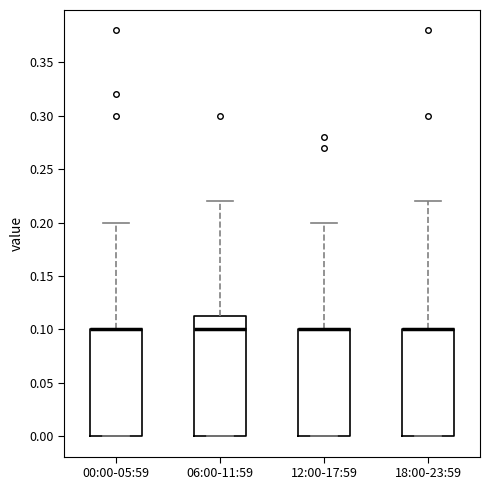

Reading left to right, transcribe this box plot: for each box, give where its median line is, the range the box spans, and where its two whiskers end, as read against the y-axis. The values are not printed on the chart, so give them approximately, as read against the axis.

00:00-05:59: median 0.100 (drawn on the box's upper edge), box 0.000 to 0.100, whiskers 0.000 to 0.200
06:00-11:59: median 0.100, box 0.000 to 0.115, whiskers 0.000 to 0.220
12:00-17:59: median 0.100 (drawn on the box's upper edge), box 0.000 to 0.100, whiskers 0.000 to 0.200
18:00-23:59: median 0.100 (drawn on the box's upper edge), box 0.000 to 0.100, whiskers 0.000 to 0.220